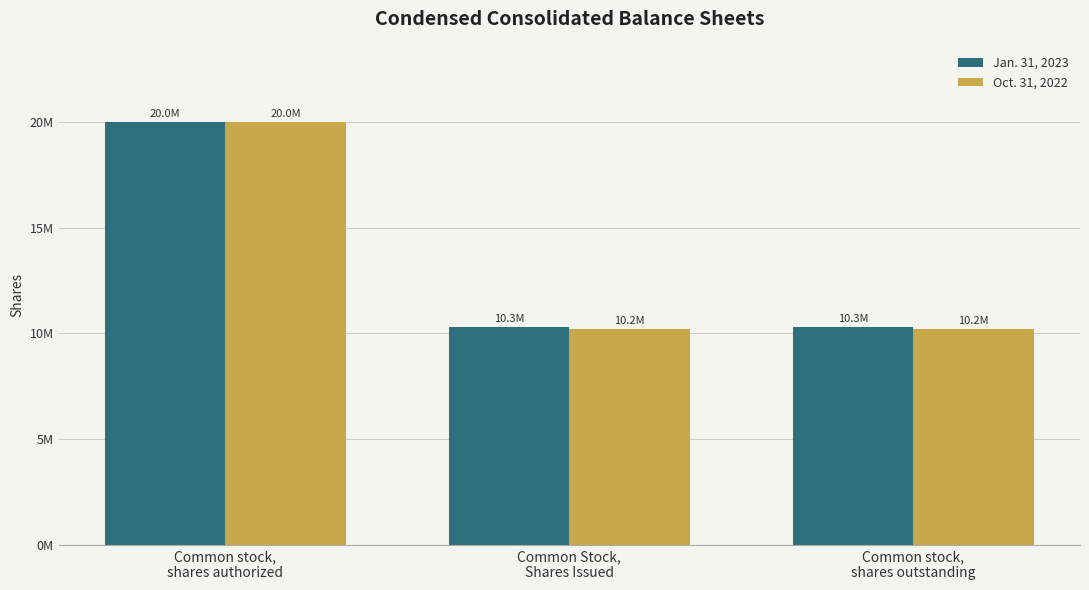

Reading left to right, what are all the values shown in this chart?

Jan. 31, 2023: Common stock,
shares authorized=20000000	Common Stock,
Shares Issued=10291067	Common stock,
shares outstanding=10291067
Oct. 31, 2022: Common stock,
shares authorized=20000000	Common Stock,
Shares Issued=10193287	Common stock,
shares outstanding=10193287